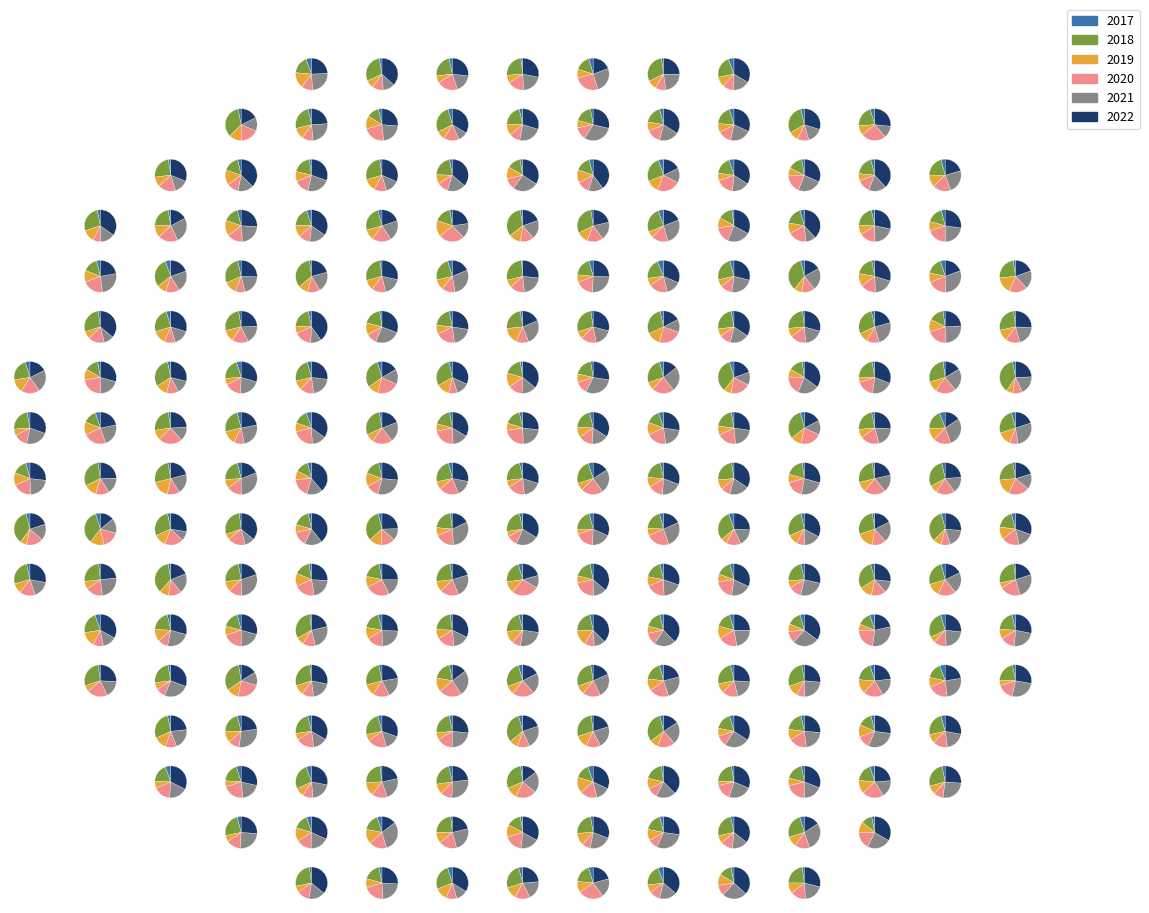

How many slices are in this pie chart?

6